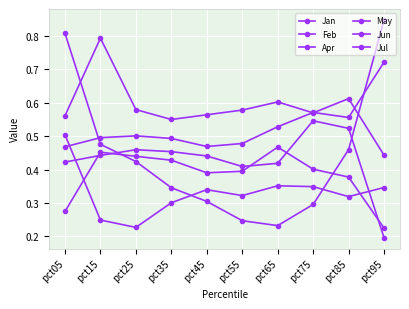

How many lines are shown in the chart?

6